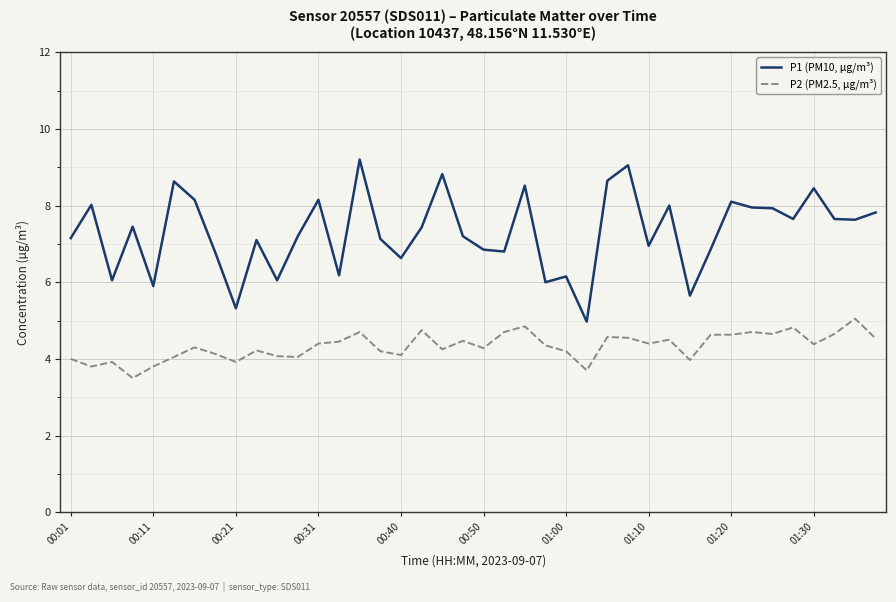

True or false: P1 (PM10, µg/m³) and P2 (PM2.5, µg/m³) cross at least once.

False